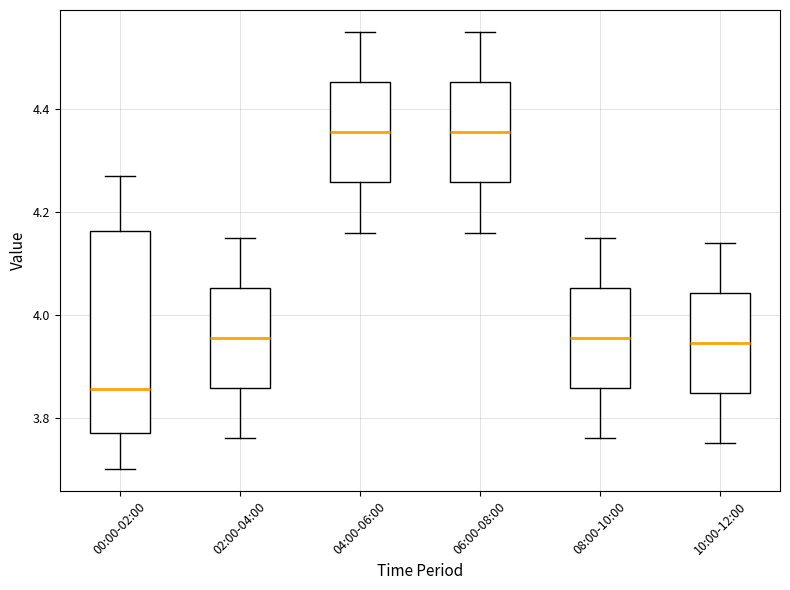

Reading left to right, read every box against the y-axis: the position of its median line, the range the box covers, and the ends of its whiskers. The values are not printed on the chart, so give them approximately, as read against the axis.

00:00-02:00: median 3.86, box 3.78 to 4.16, whiskers 3.70 to 4.28
02:00-04:00: median 3.96, box 3.86 to 4.06, whiskers 3.76 to 4.16
04:00-06:00: median 4.36, box 4.26 to 4.46, whiskers 4.16 to 4.56
06:00-08:00: median 4.36, box 4.26 to 4.46, whiskers 4.16 to 4.56
08:00-10:00: median 3.96, box 3.86 to 4.06, whiskers 3.76 to 4.16
10:00-12:00: median 3.94, box 3.84 to 4.04, whiskers 3.76 to 4.14